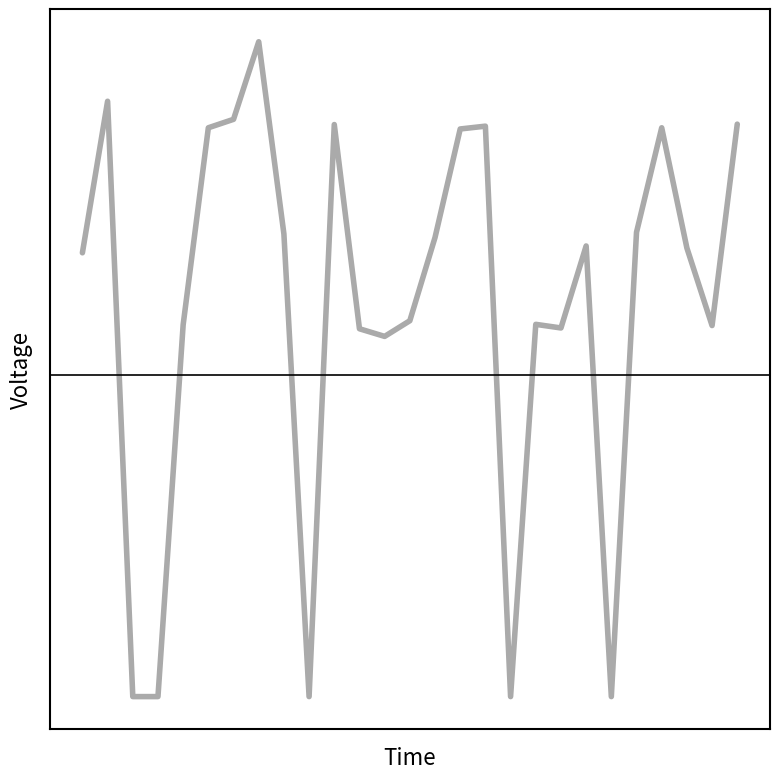

Where is the first local maximum?

1